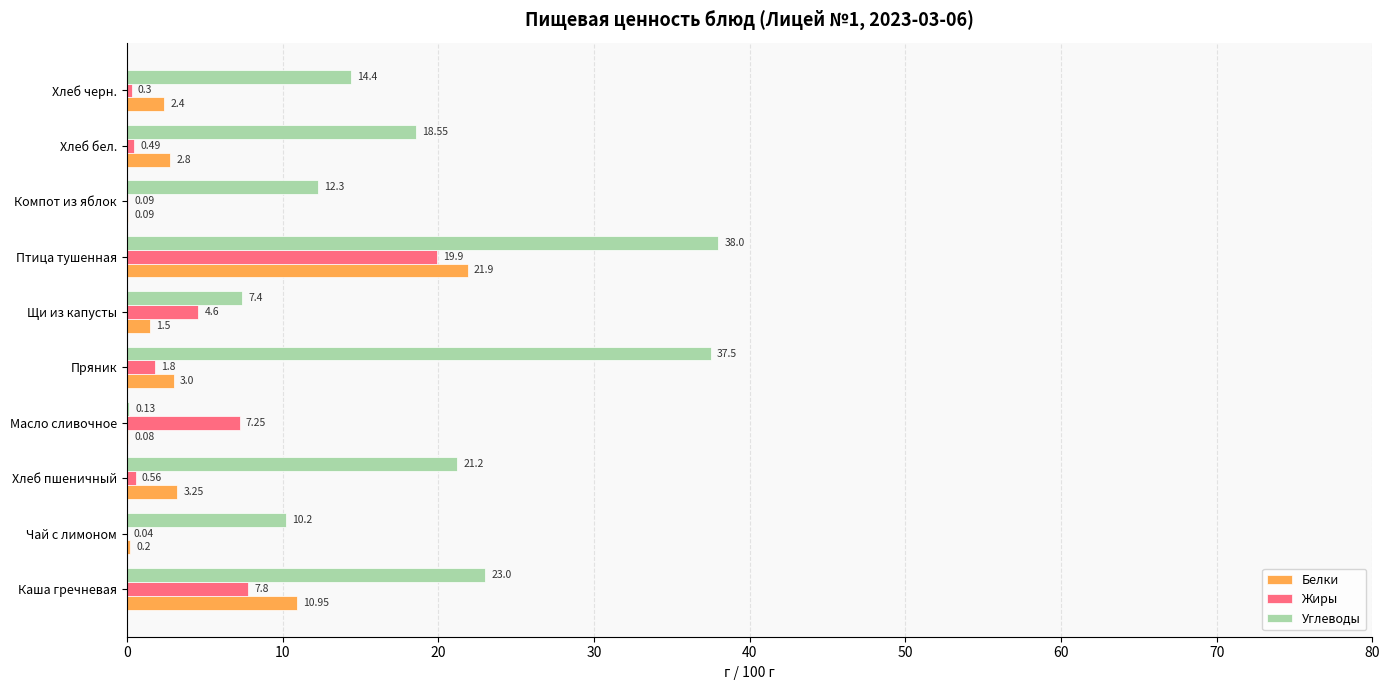

Which series changed the most between Щи из капусты and Птица тушенная?

Углеводы